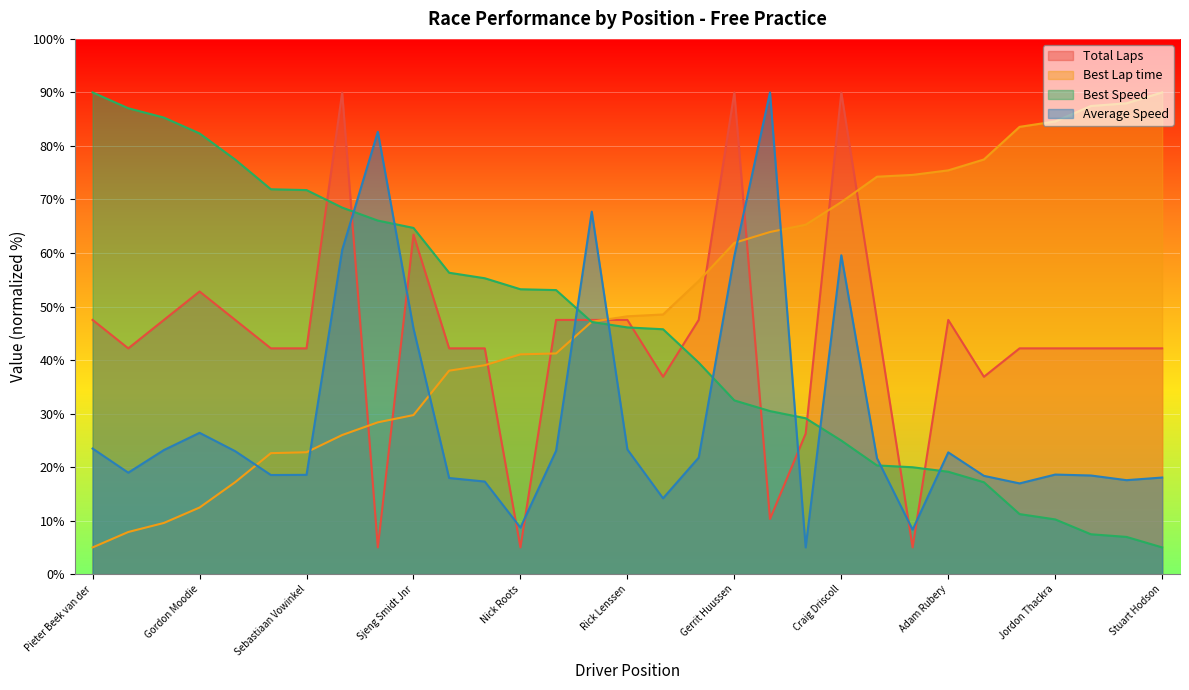

Reading right to left, what are all the values shown in this chart?

Total Laps: 42.2	42.2	42.2	42.2	42.2	36.9	47.5	5.0	47.5	90.0	26.2	10.3	90.0	47.5	36.9	47.5	47.5	47.5	5.0	42.2	42.2	63.4	5.0	90.0	42.2	42.2	47.5	52.8	47.5	42.2	47.5
Best Lap time: 90.0	88.0	87.5	84.6	83.6	77.5	75.4	74.6	74.3	69.5	65.3	63.9	61.9	54.8	48.5	48.2	47.2	41.2	41.1	39.0	38.0	29.7	28.4	26.0	22.8	22.6	17.2	12.5	9.6	7.9	5.0
Best Speed: 5.0	7.0	7.5	10.2	11.2	17.2	19.1	20.0	20.3	25.0	29.1	30.5	32.5	39.5	45.8	46.1	47.1	53.1	53.2	55.3	56.3	64.7	66.1	68.5	71.8	71.9	77.5	82.3	85.3	87.0	90.0
Average Speed: 18.1	17.6	18.4	18.6	17.0	18.4	22.8	8.3	21.7	59.6	5.0	90.0	59.4	21.8	14.2	23.3	67.7	23.1	8.7	17.3	18.0	45.9	82.6	60.6	18.6	18.5	23.0	26.4	23.2	19.0	23.5